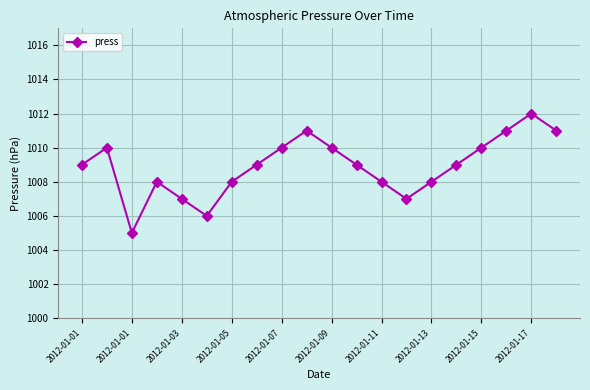

What is the maximum value shown in the chart?

1012